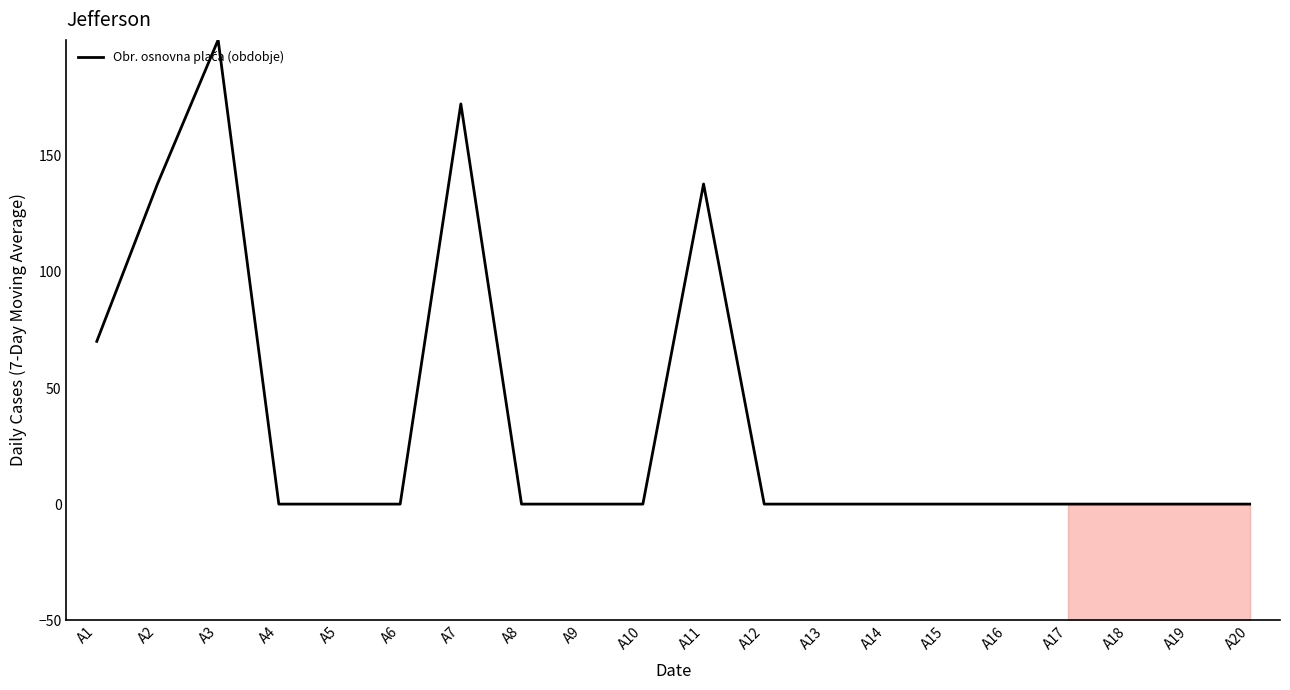

Is it true that the value at A19 is 0.0?

True